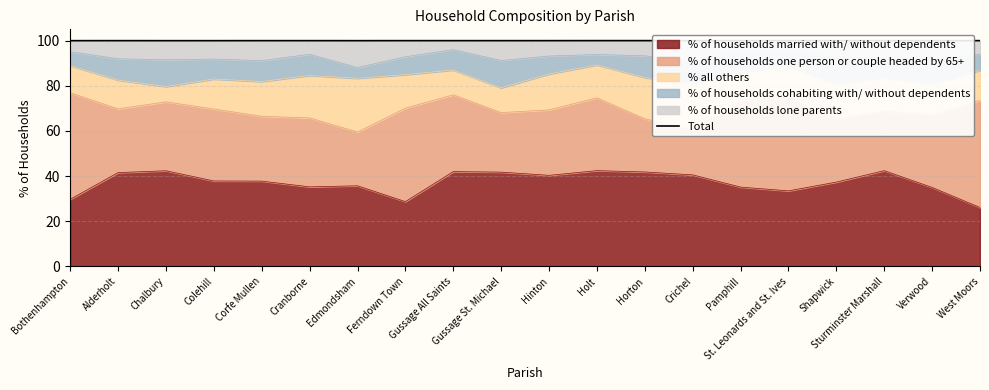

Approximately how many times larger is the value at Sturminster Marshall compared to Gussage All Saints?

1.0